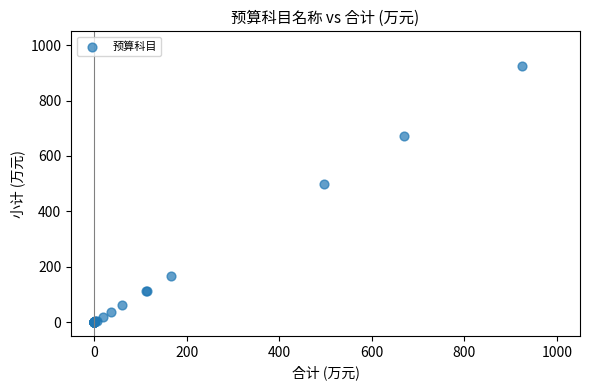

What Y value in the scatter plot is closest to 462?

497.3